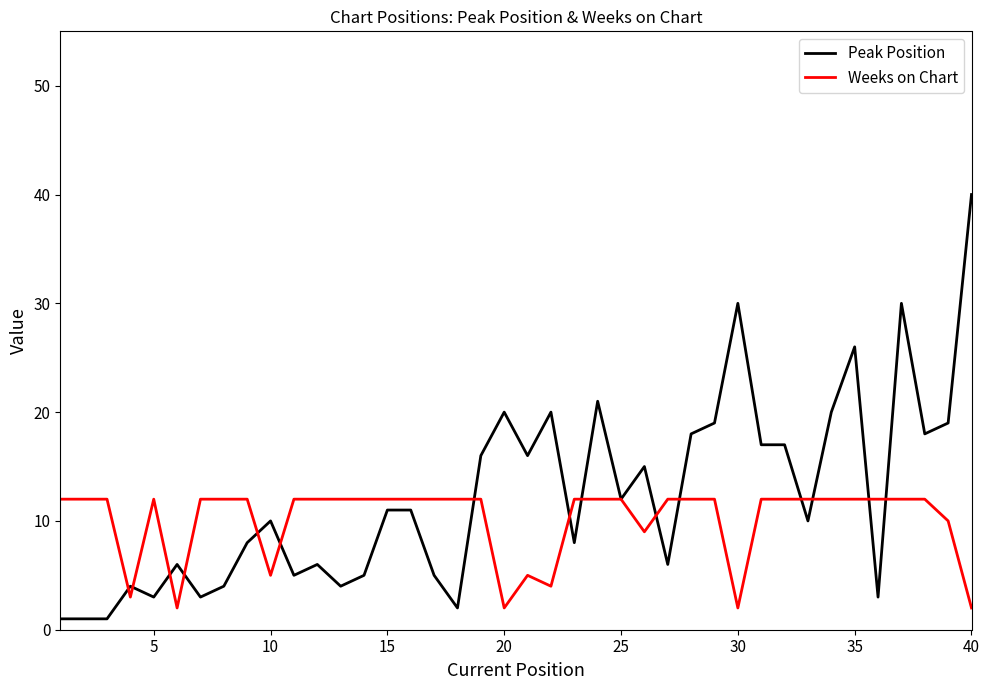

Which series has the largest range (max minus min)?

Peak Position